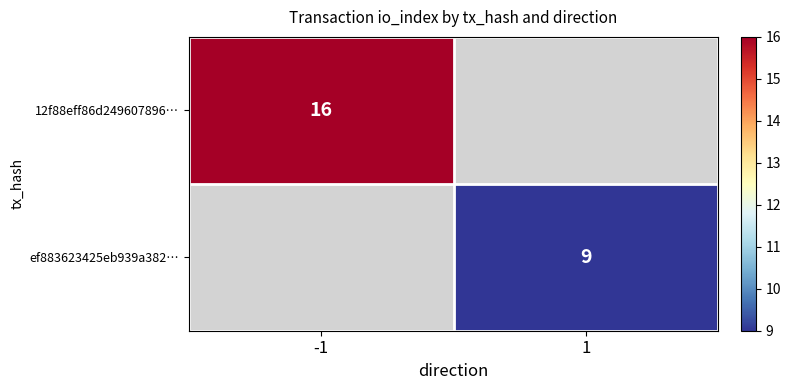

Rank the categories by 12f88eff86d249607896… value from highest to lowest.

-1, 1